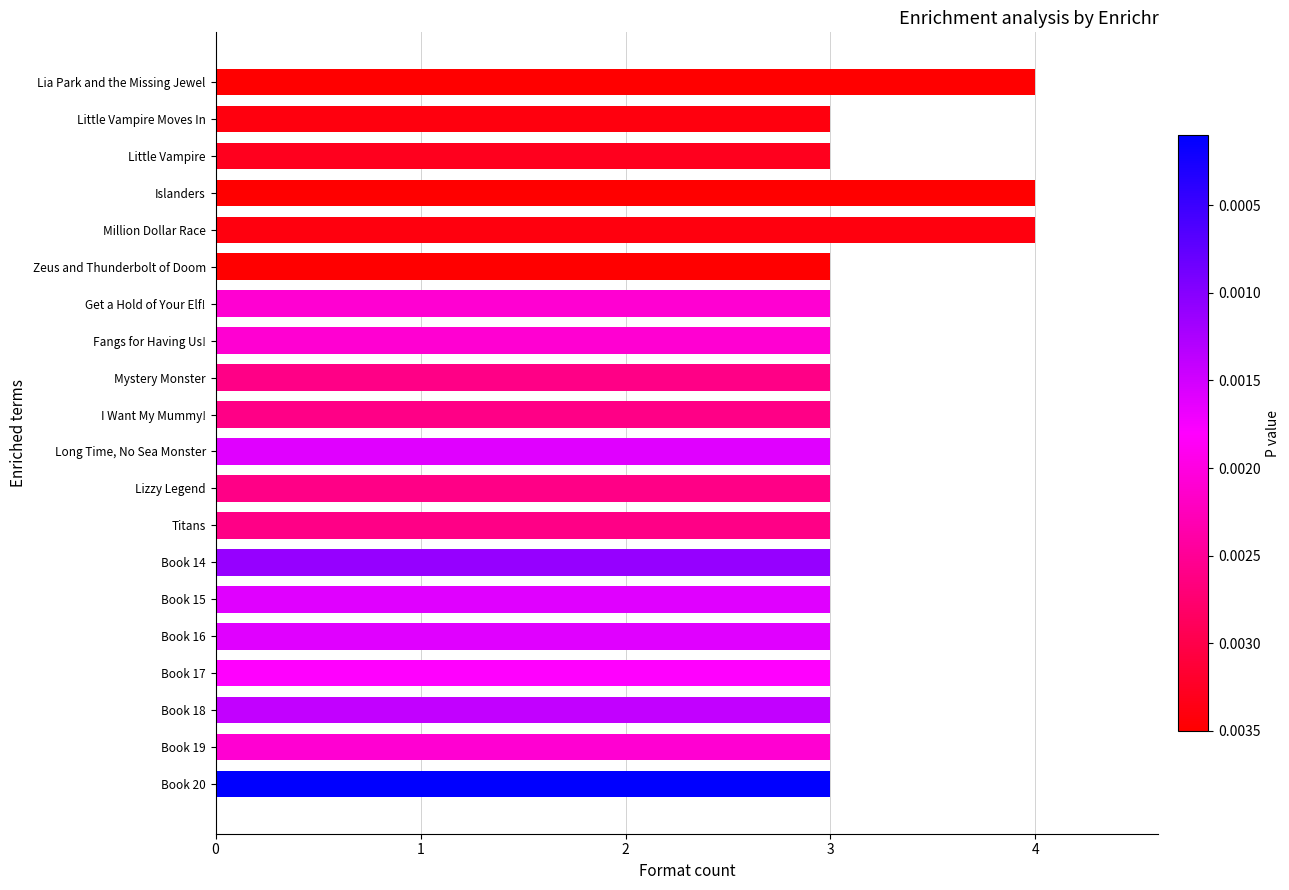

What is the greatest value displayed?

4